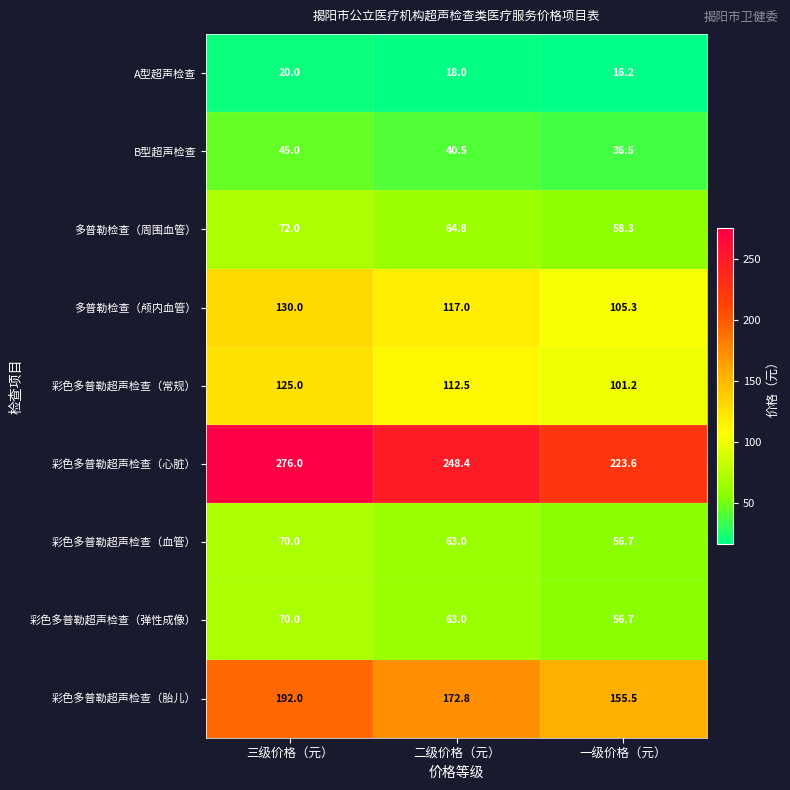

The 多普勒检查（周围血管） series shows 120.0 at 三级价格（元）. True or false?

False